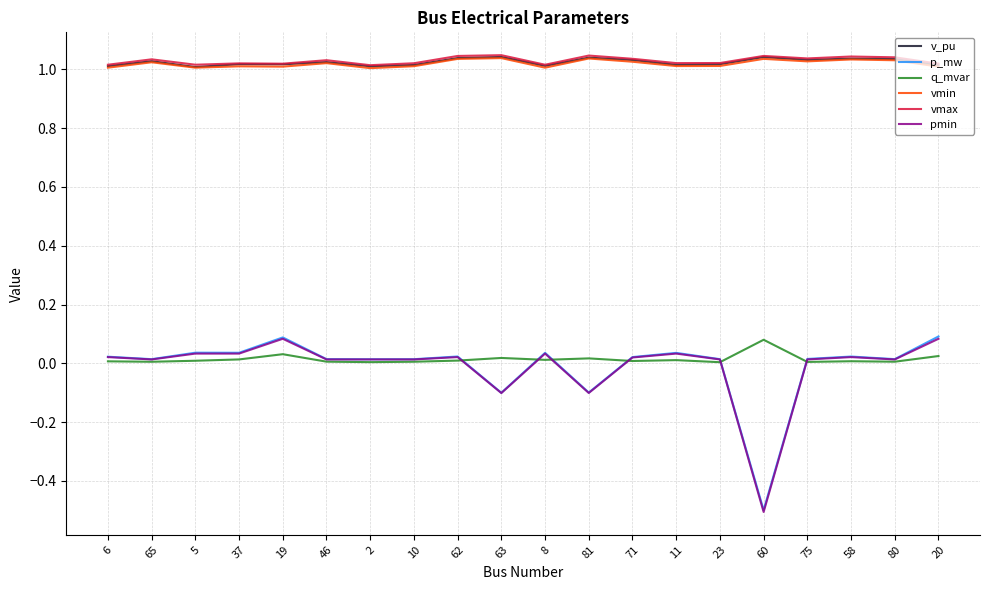

What is the minimum value shown in the chart?

-0.5